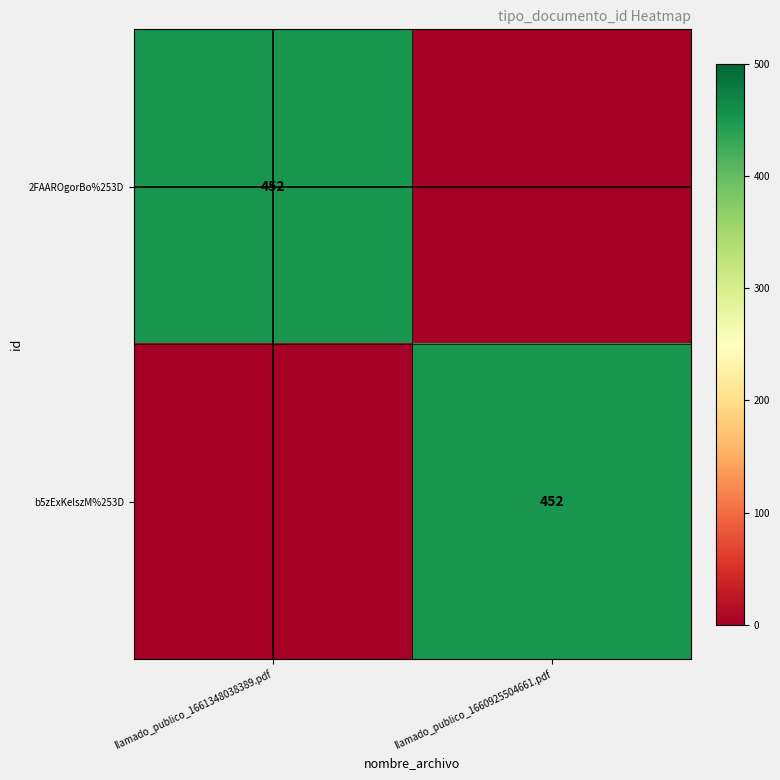

Is it true that b5zExKelszM%253D equals 704 at llamado_publico_1660925504661.pdf?

False